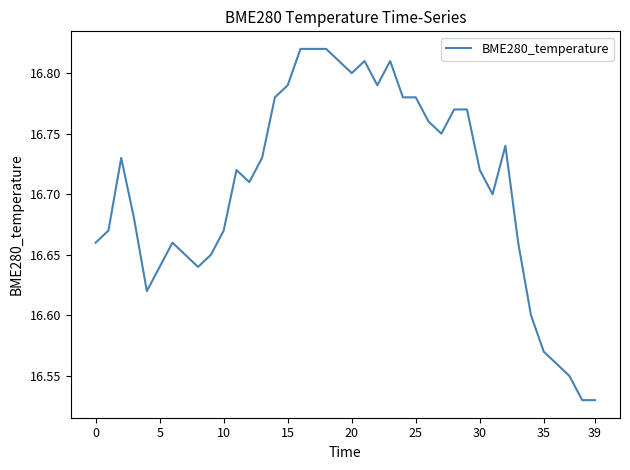

Is this an area chart (filled region under the line)?

No